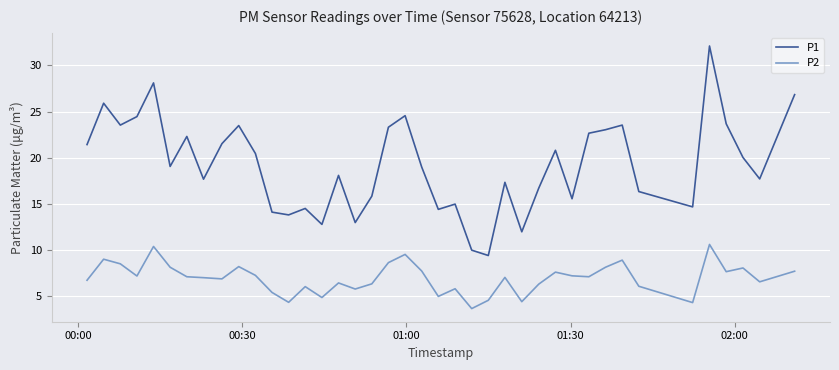

True or false: P2 and P1 cross at least once.

False